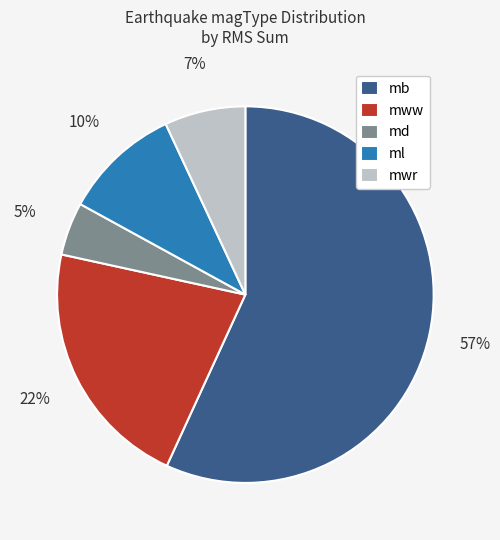

To the nearest percent, what is the difference between the mb and mwr slice percentages?

50%